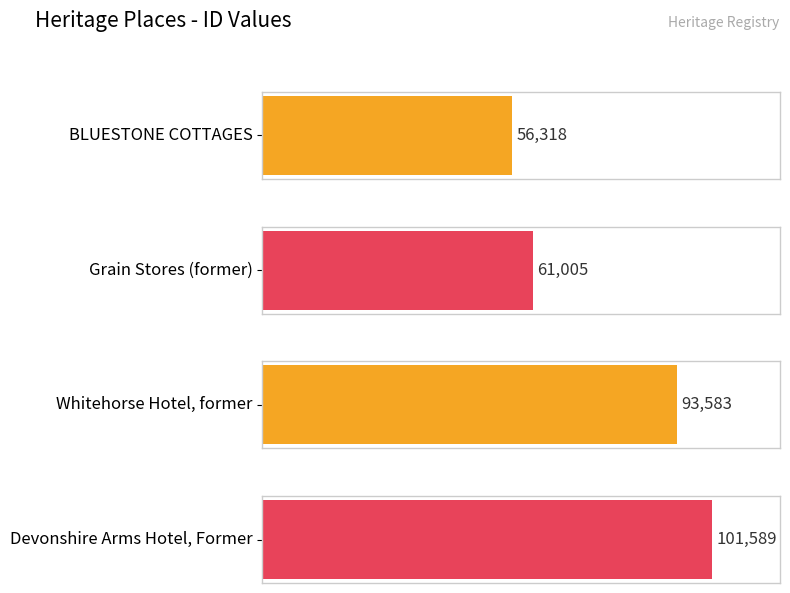

At which label is the value closest to 78953?

Whitehorse Hotel, former